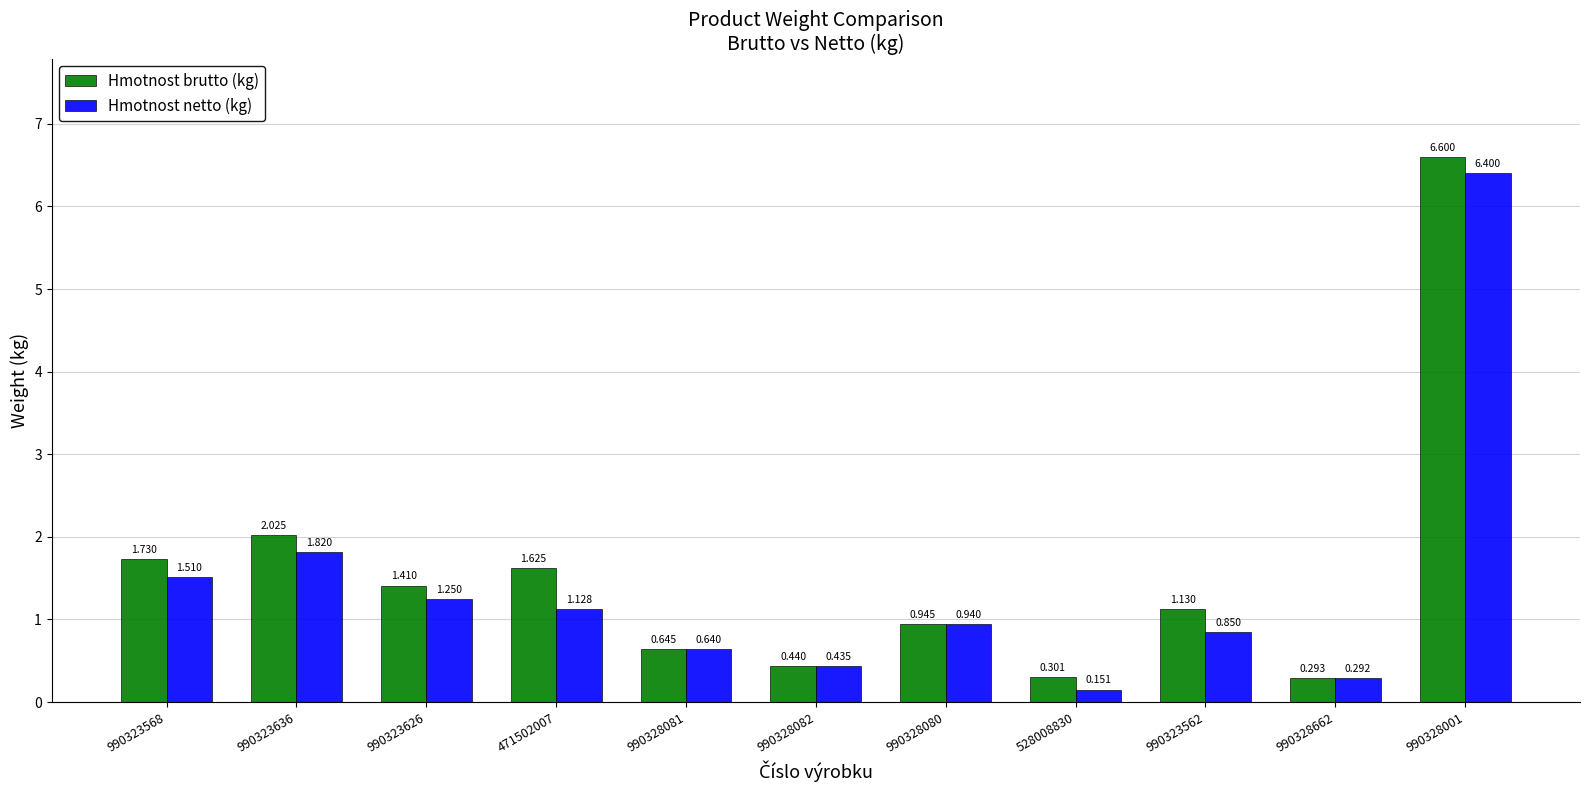

Between 990328081 and 528008830, which series saw the biggest shift?

Hmotnost netto (kg)